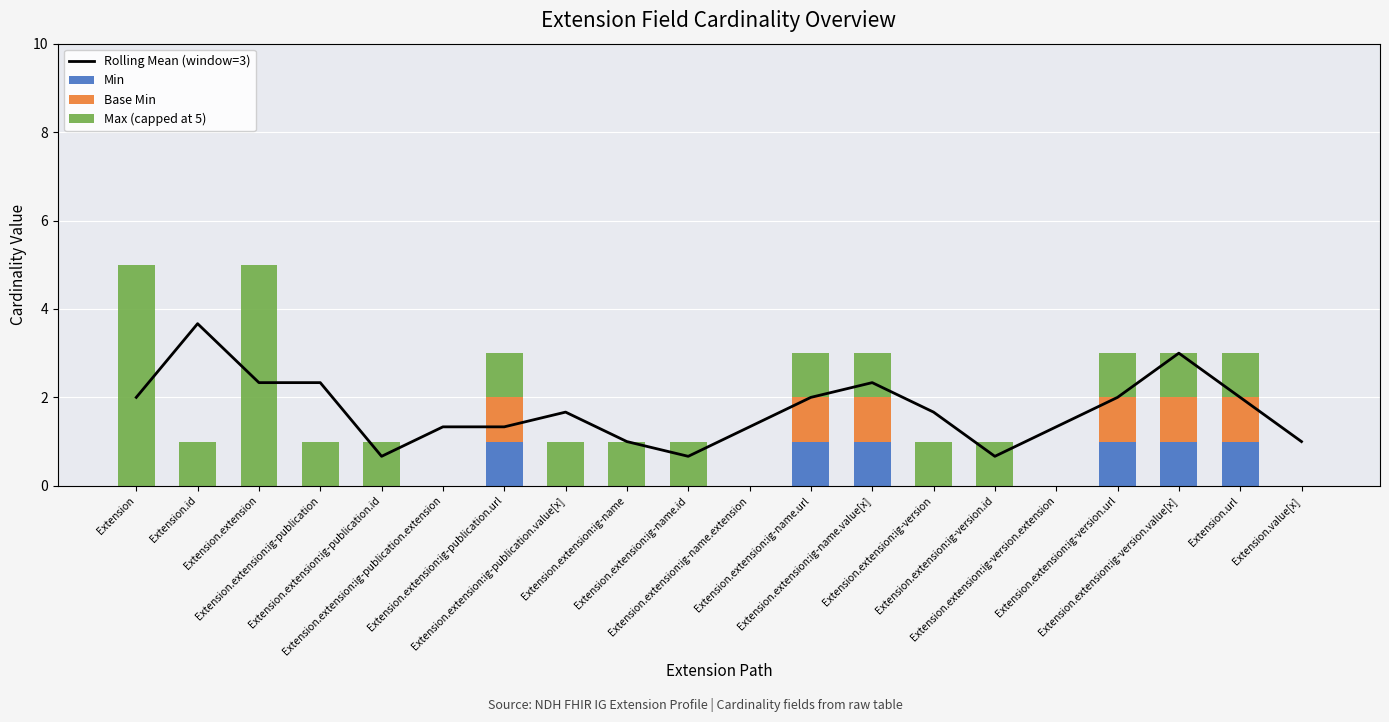

At which label does Rolling Mean (window=3) reach its minimum?

Extension.extension:ig-publication.id